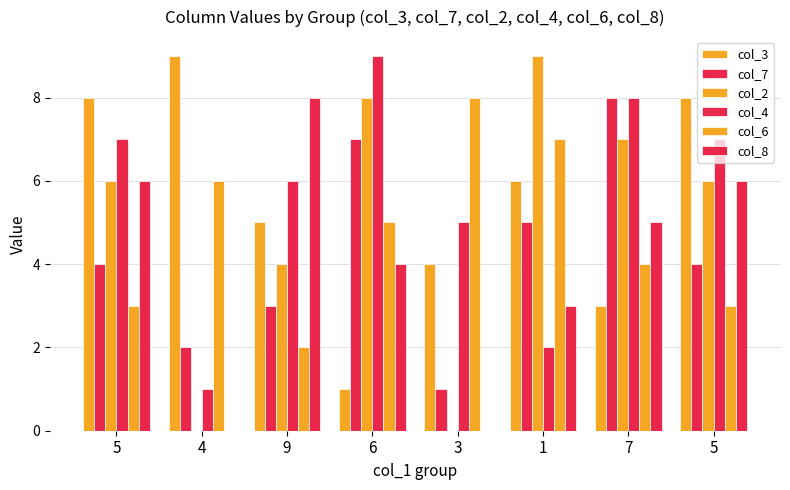

Does the chart contain stacked bars?

No